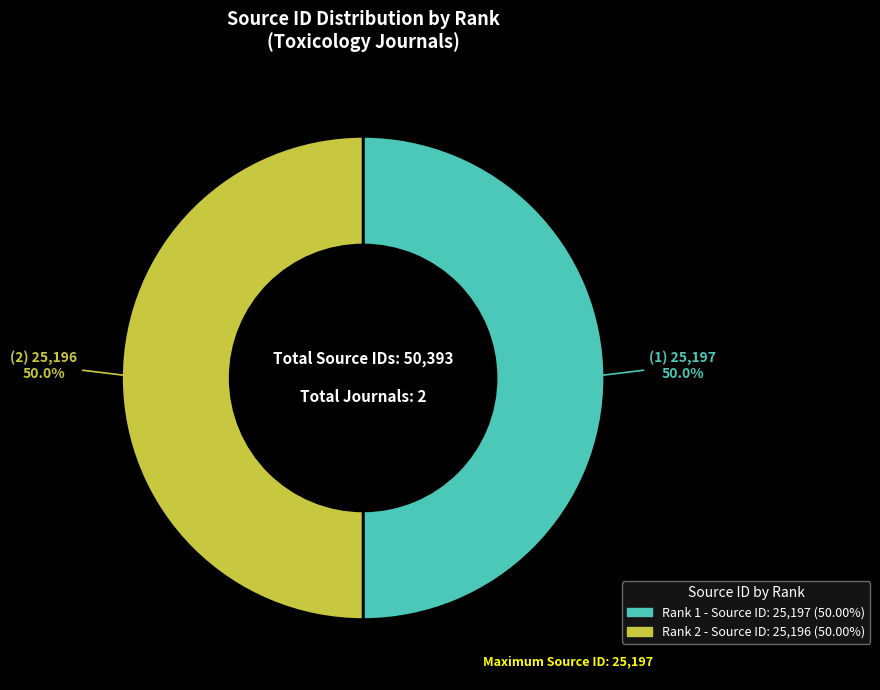

How many slices are in this pie chart?

2